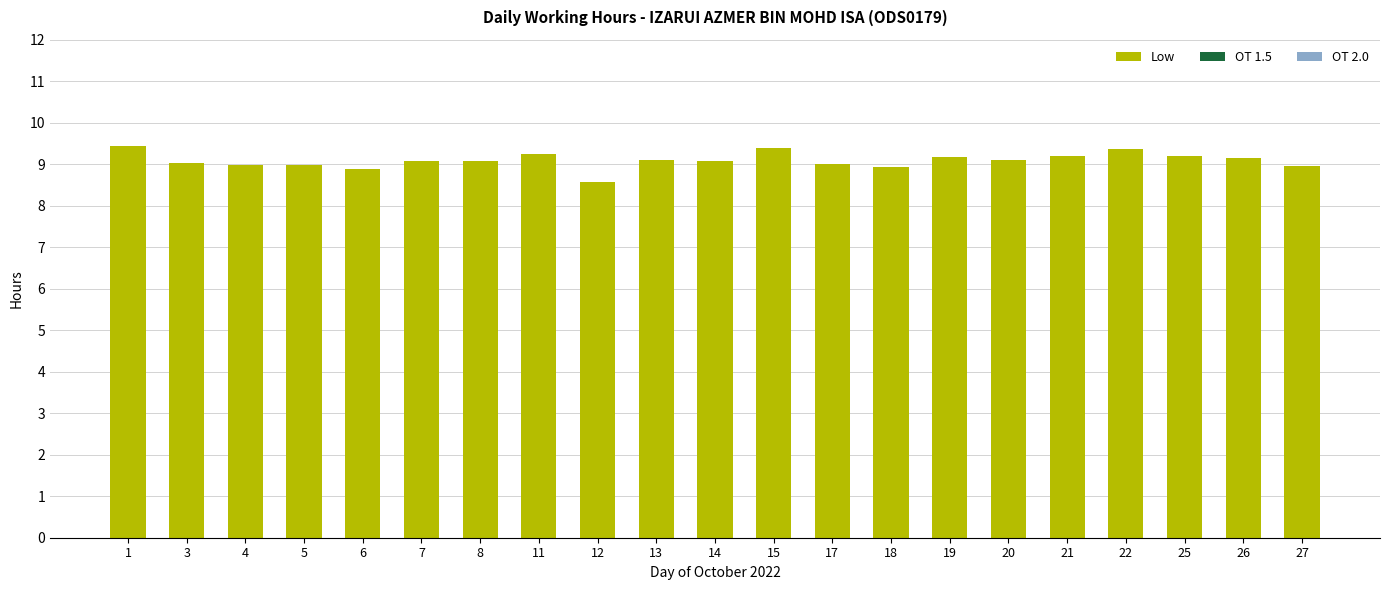

What is the maximum value shown in the chart?

9.4